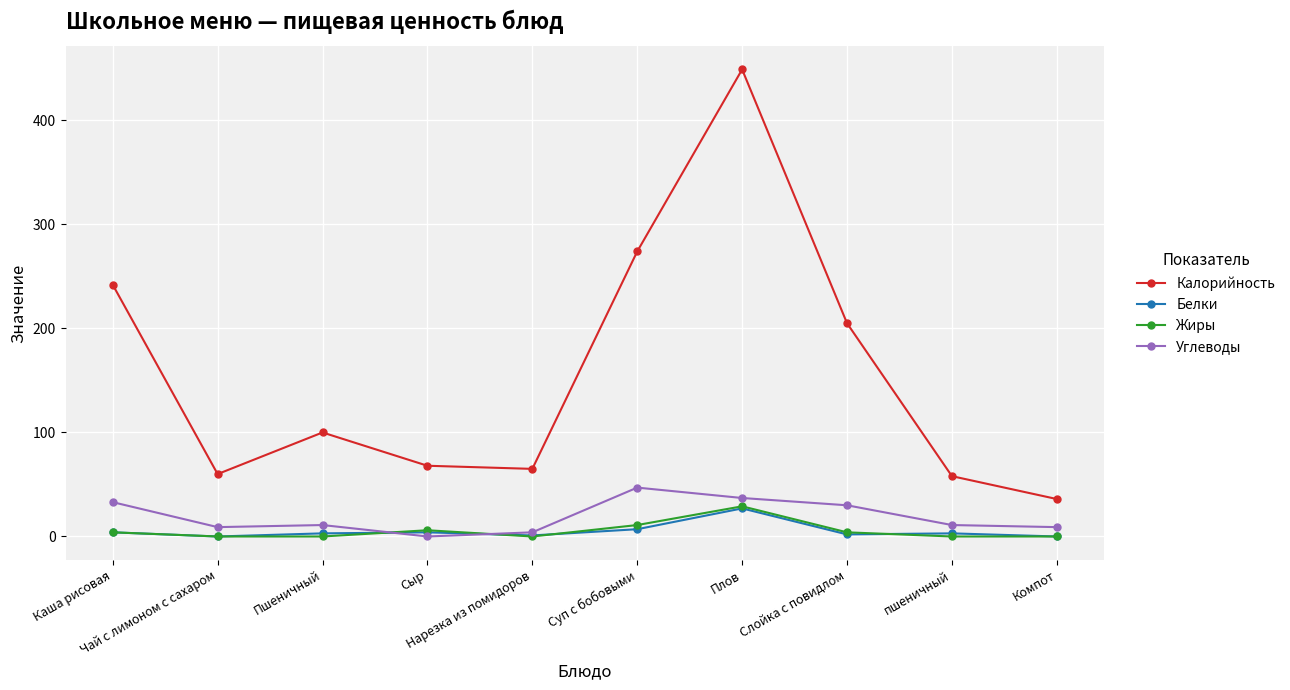

Where do Жиры and Углеводы first cross each other?

Пшеничный and Сыр